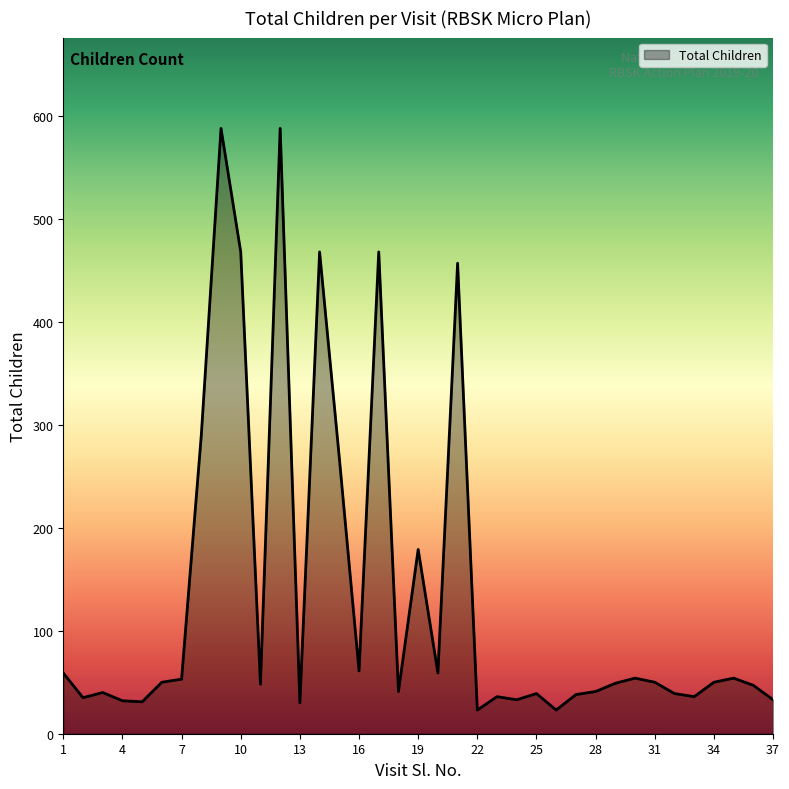

What is the smallest value displayed?

23